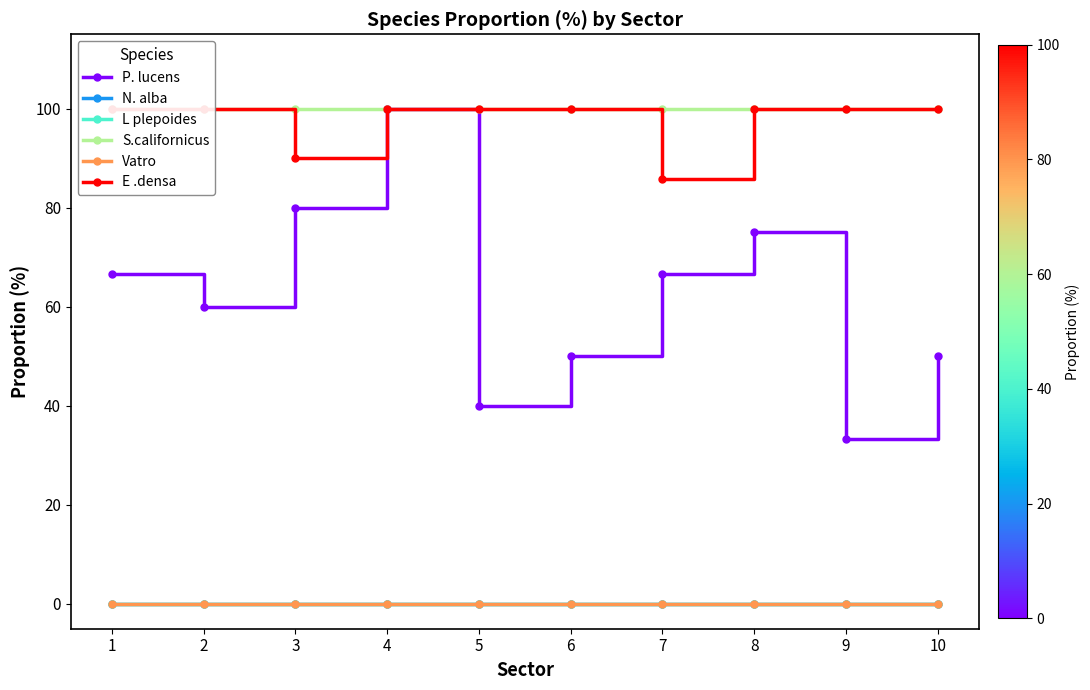

Which category has the highest value across all series?

4